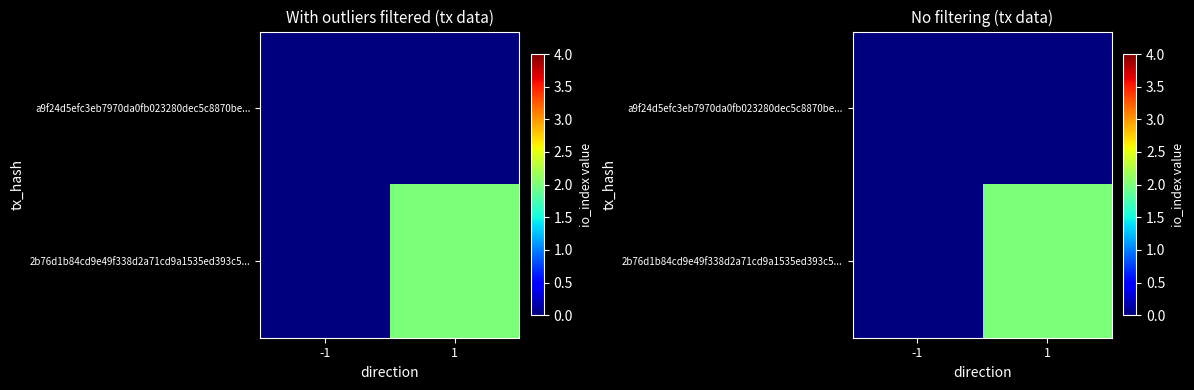

Which series has the largest total across all categories?

2b76d1b84cd9e49f338d2a71cd9a1535ed393c5...